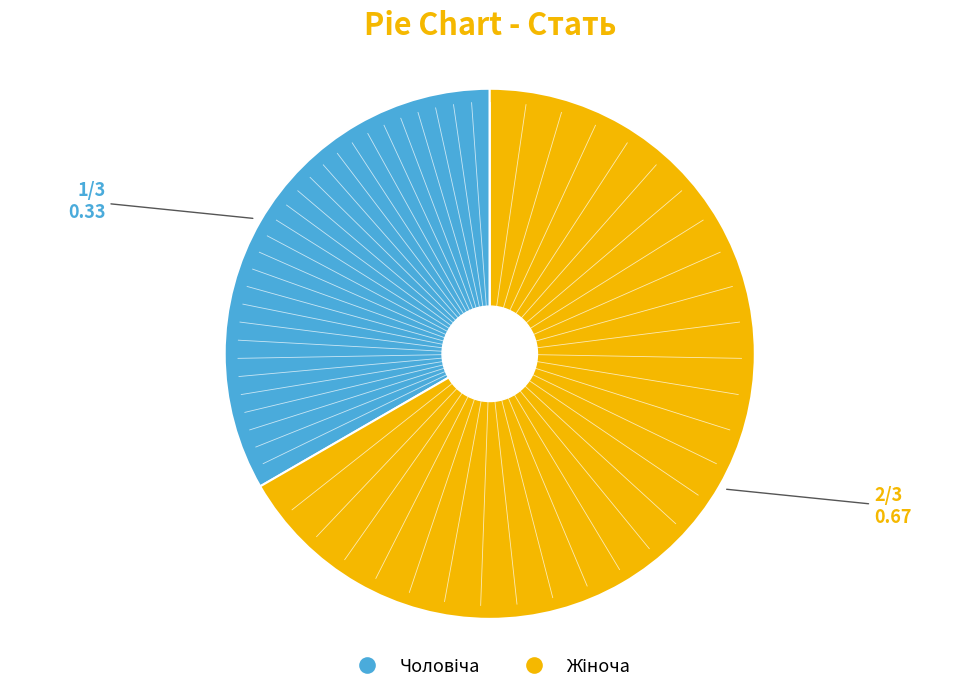

Is there a majority slice in this chart?

Yes